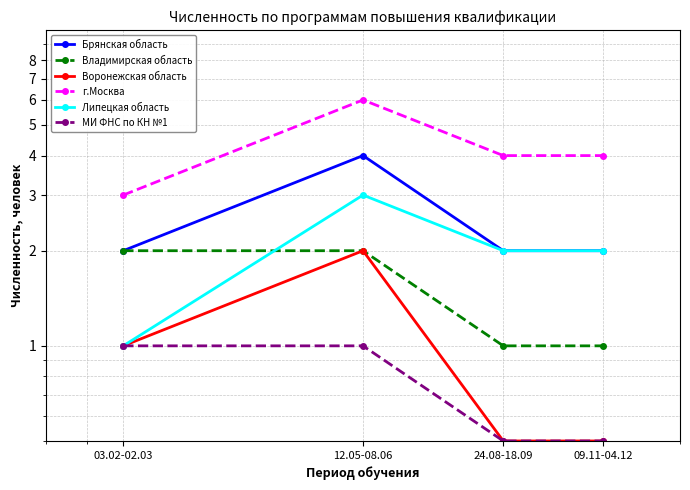

What are all the series names shown in the legend?

Брянская область, Владимирская область, Воронежская область, г.Москва, Липецкая область, МИ ФНС по КН №1